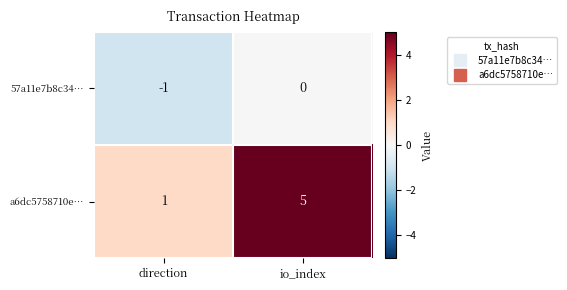

True or false: 57a11e7b8c34… has a value of -1 at direction.

True